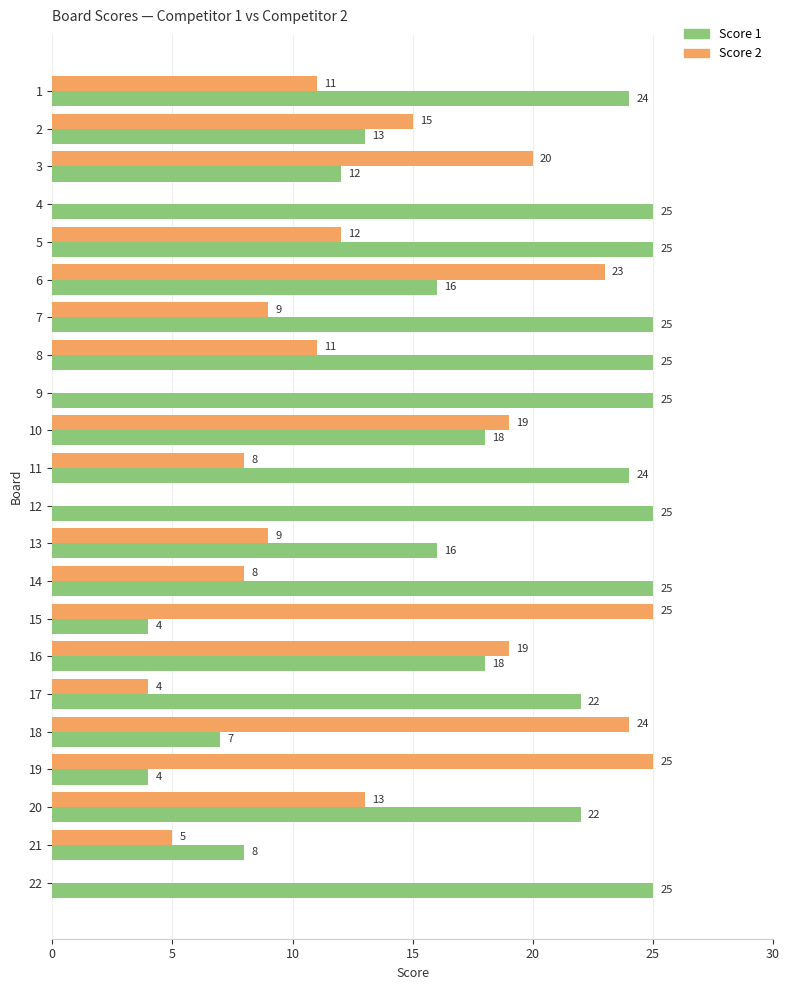

Which series changed the most between 17 and 22?

Score 2